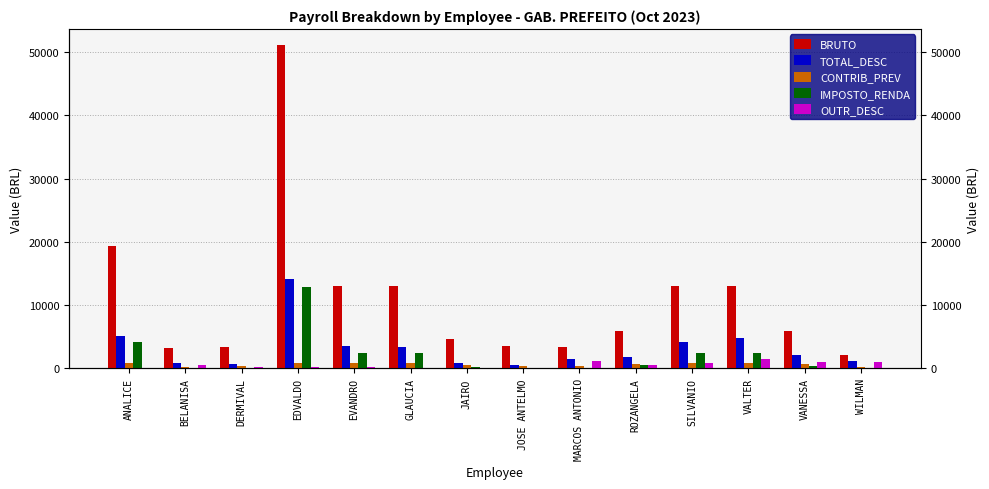

Rank the series by their maximum value, from lowest to highest.

CONTRIB_PREV, OUTR_DESC, IMPOSTO_RENDA, TOTAL_DESC, BRUTO